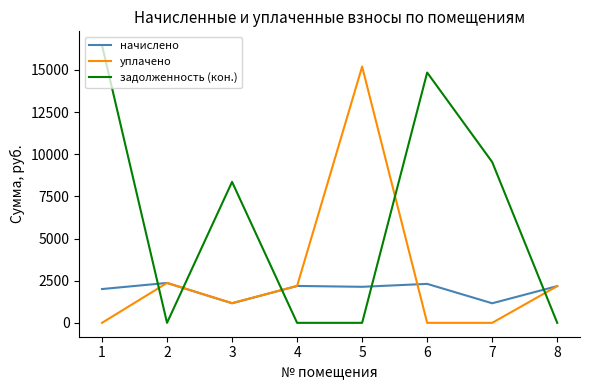

Does the chart have visible grid lines?

No